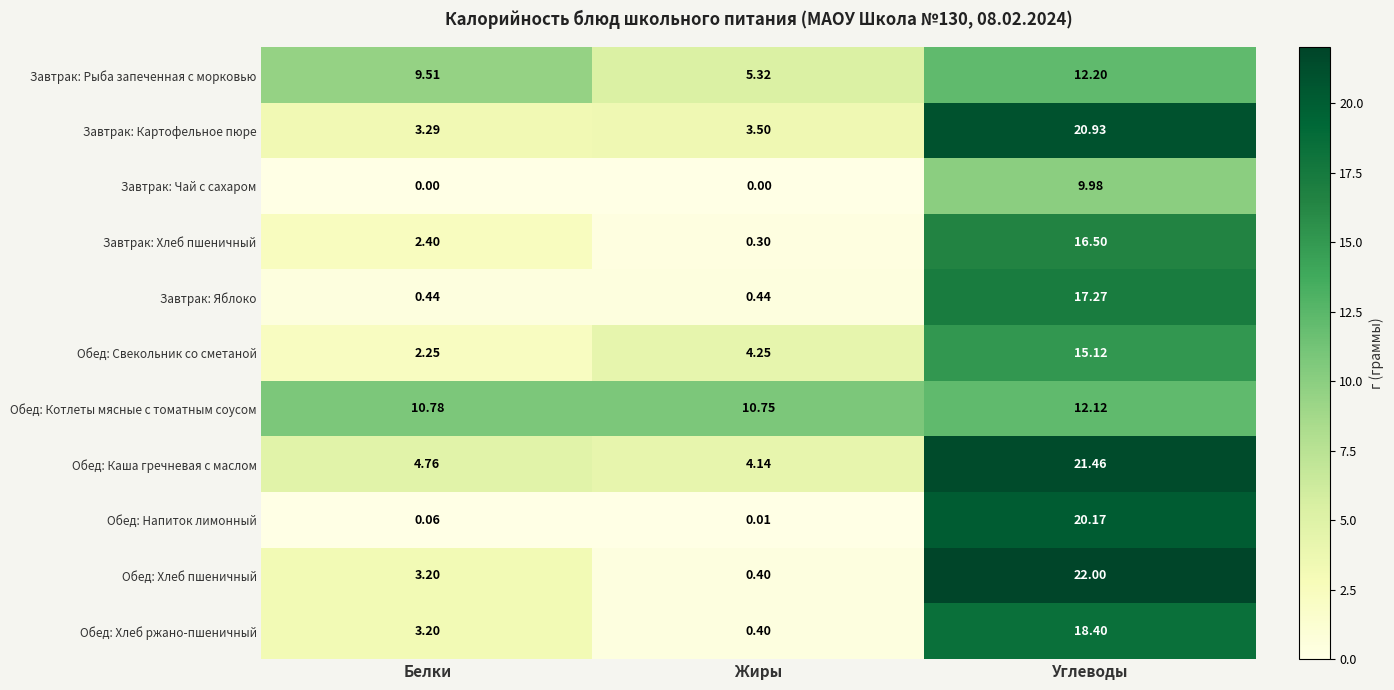

Where does the Завтрак: Рыба запеченная с морковью series first go above 9?

Белки